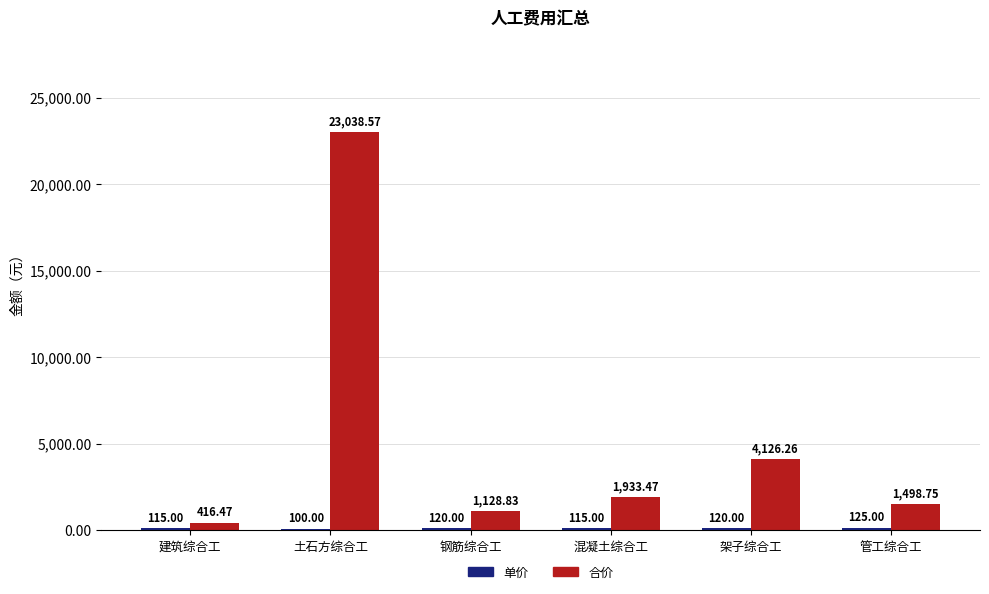

True or false: 合价 has a value of 23038.6 at 土石方综合工.

True